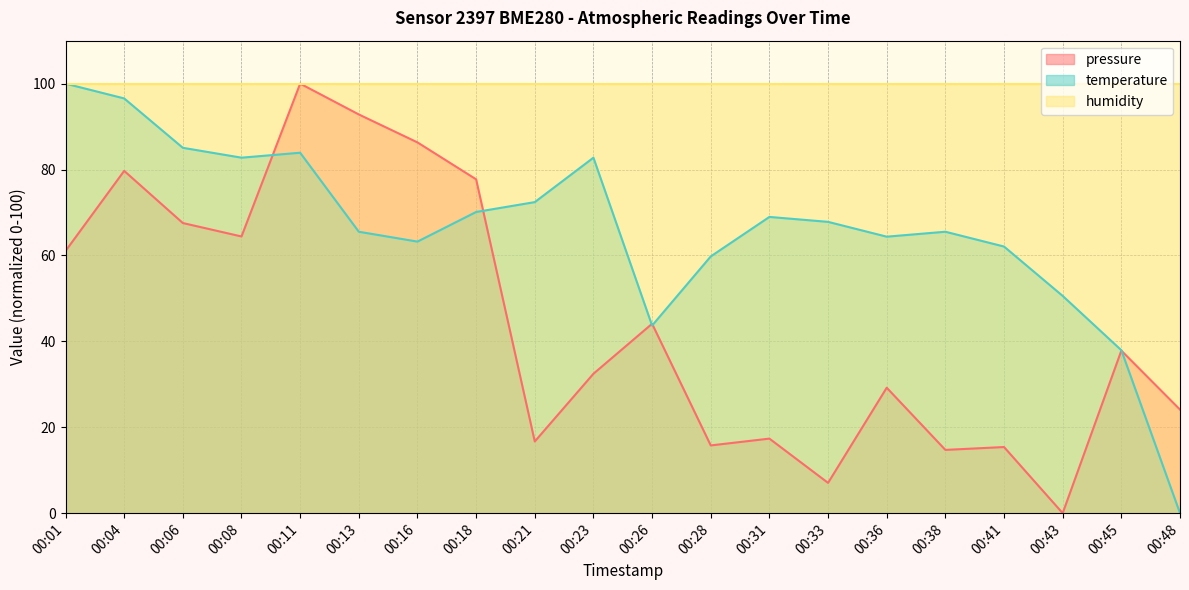

What is the sum of the pressure values at 00:38 and 00:41?

30.1